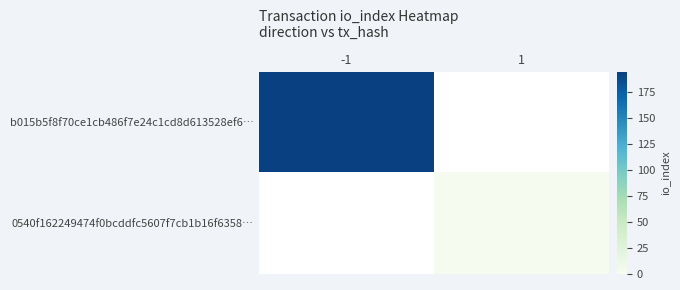

Is it true that 0540f162249474f0bcddfc5607f7cb1b16f6358… equals 1.0 at 1?

True